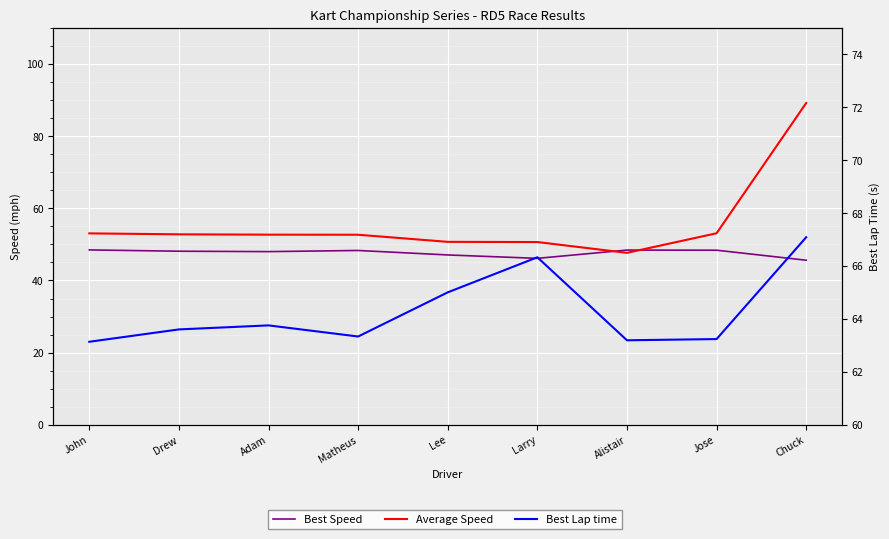

What are all the series names shown in the legend?

Best Speed, Average Speed, Best Lap time